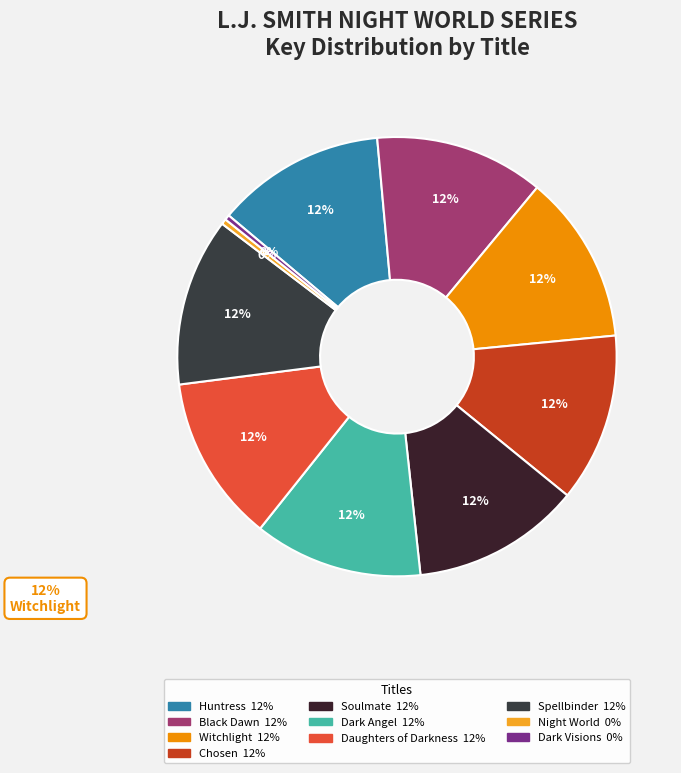

To the nearest percent, what is the combined percentage of Chosen and Huntress?

25%